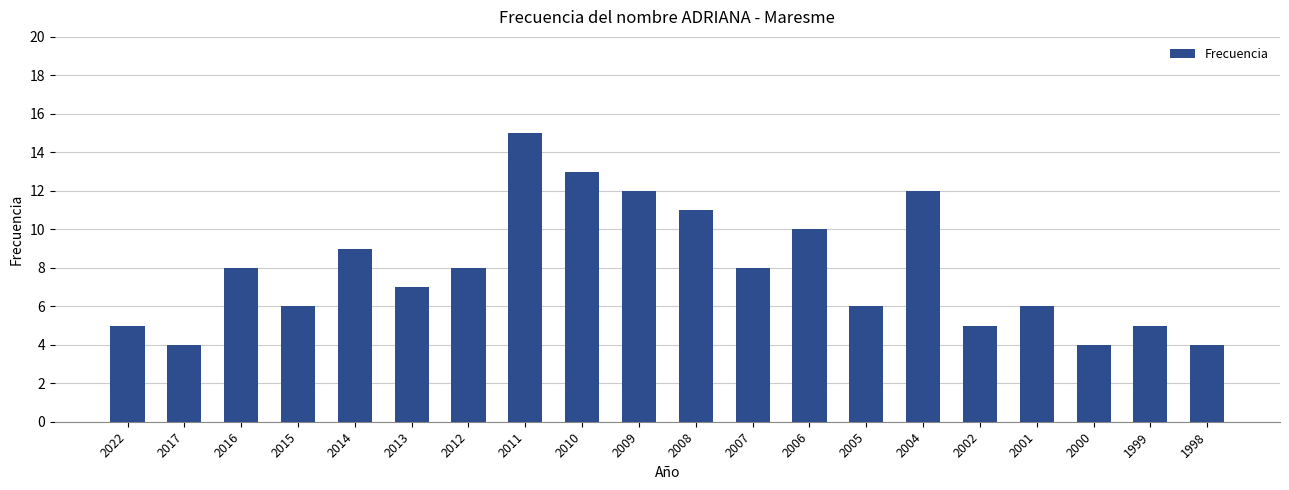

What is the value of the 2nd bar from the left?

4